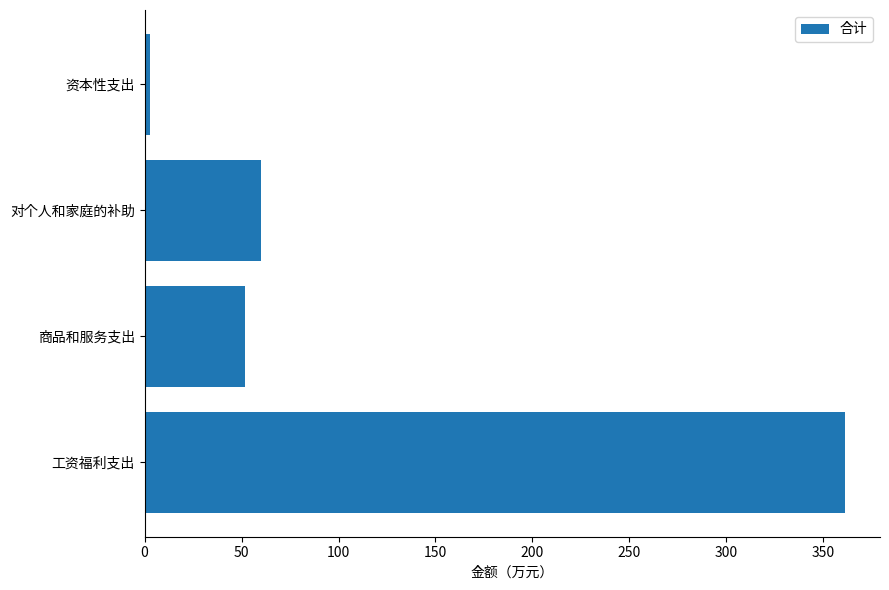

What is the greatest value displayed?

361.2